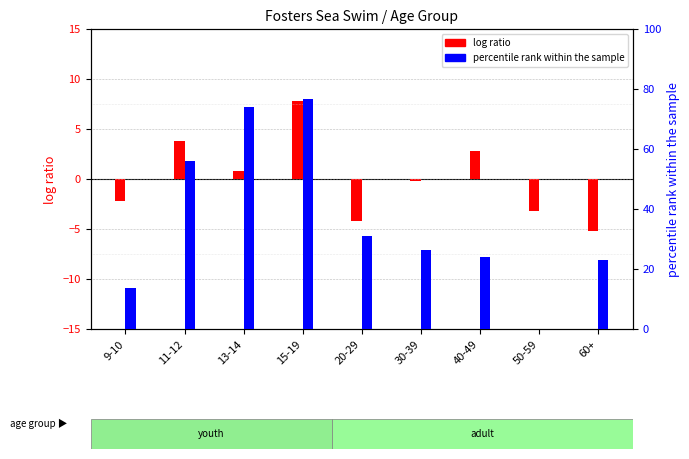

What are all the series names shown in the legend?

log ratio, percentile rank within the sample